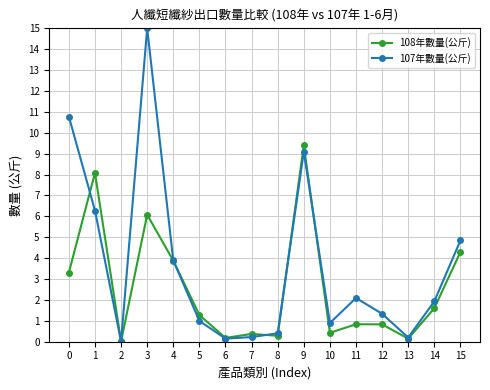

What value does the 108年數量(公斤) series have at 11?

0.8